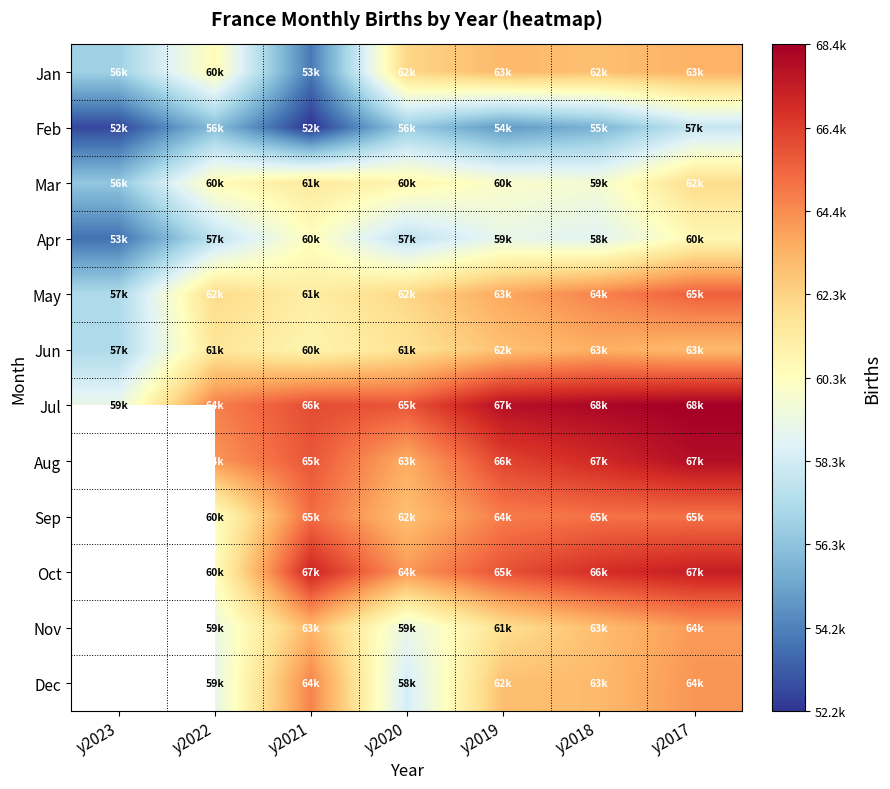

At which category is the sum across all series the highest?

y2017